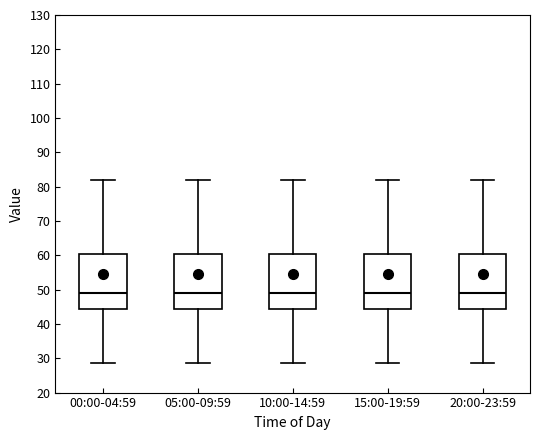

Reading left to right, transcribe this box plot: for each box, give where its median line is, the range the box spans, and where its two whiskers end, as read against the y-axis. The values are not printed on the chart, so give them approximately, as read against the axis.

00:00-04:59: median 49, box 44 to 60, whiskers 29 to 82
05:00-09:59: median 49, box 44 to 60, whiskers 29 to 82
10:00-14:59: median 49, box 44 to 60, whiskers 29 to 82
15:00-19:59: median 49, box 44 to 60, whiskers 29 to 82
20:00-23:59: median 49, box 44 to 60, whiskers 29 to 82